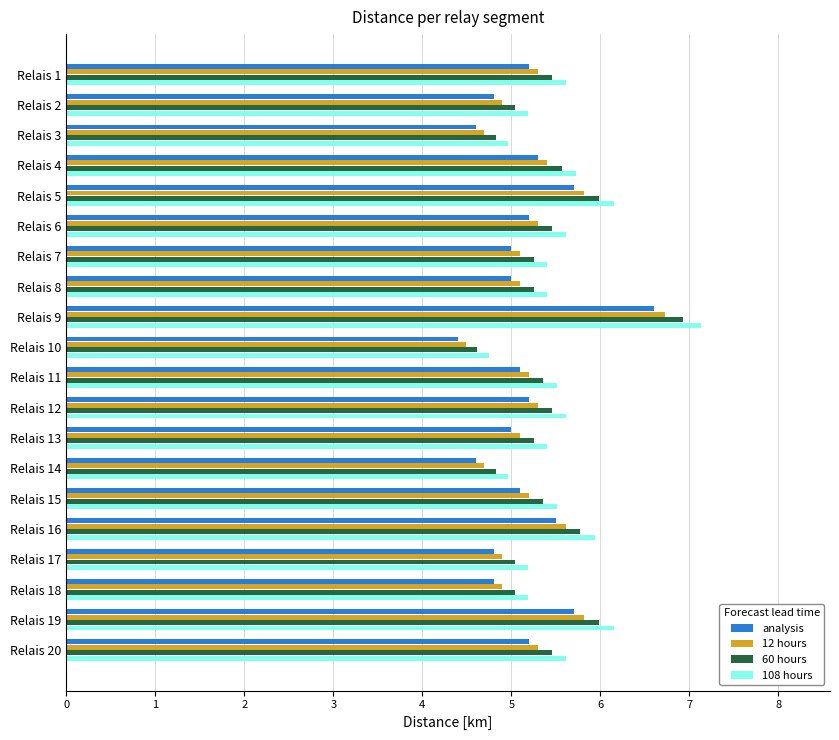

The 12 hours series shows 7.5 at Relais 1. True or false?

False